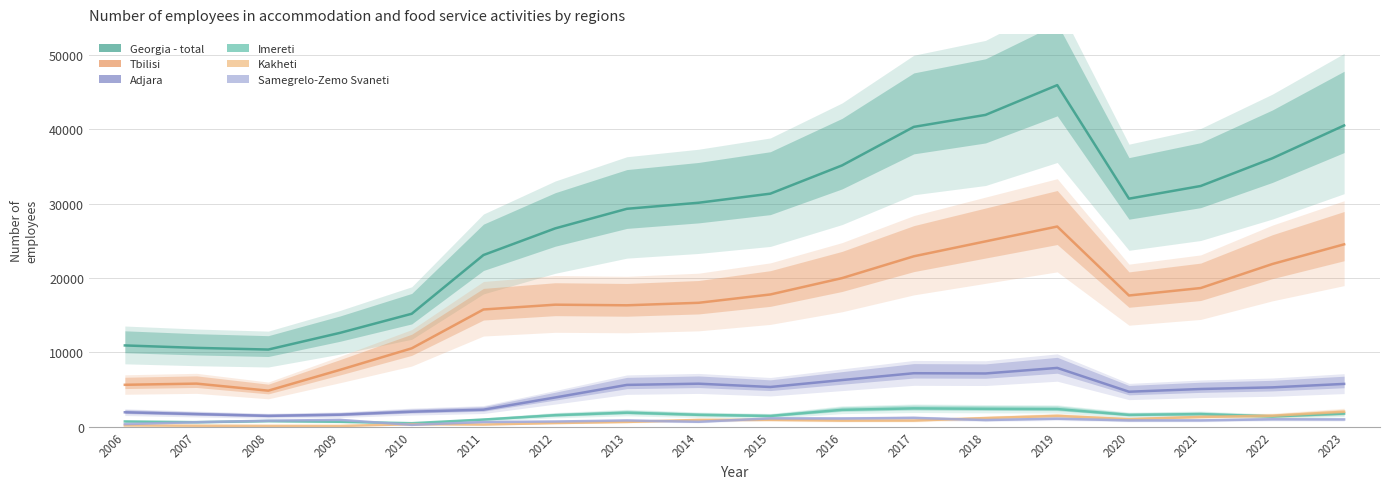

What is the sum of the Tbilisi values at 2017 and 2008?

27749.0